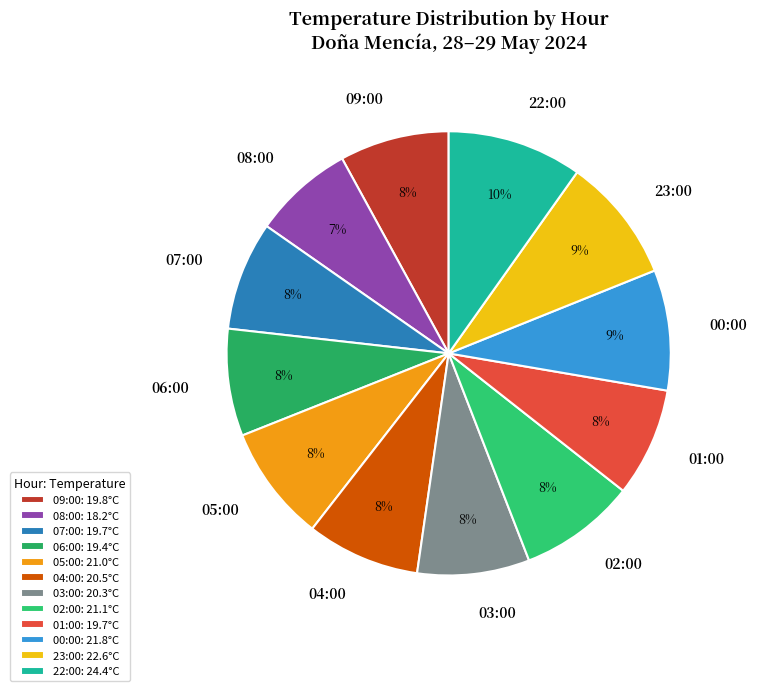

True or false: 07:00 accounts for 8% of the total.

True